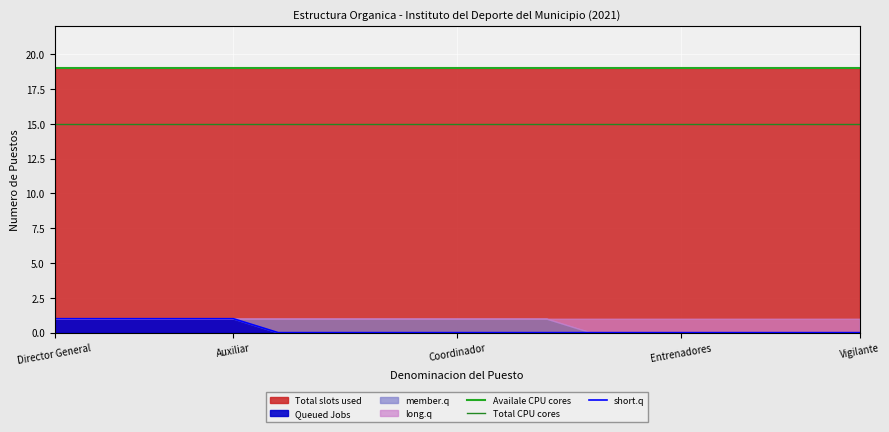

Which series has the largest range (max minus min)?

short.q